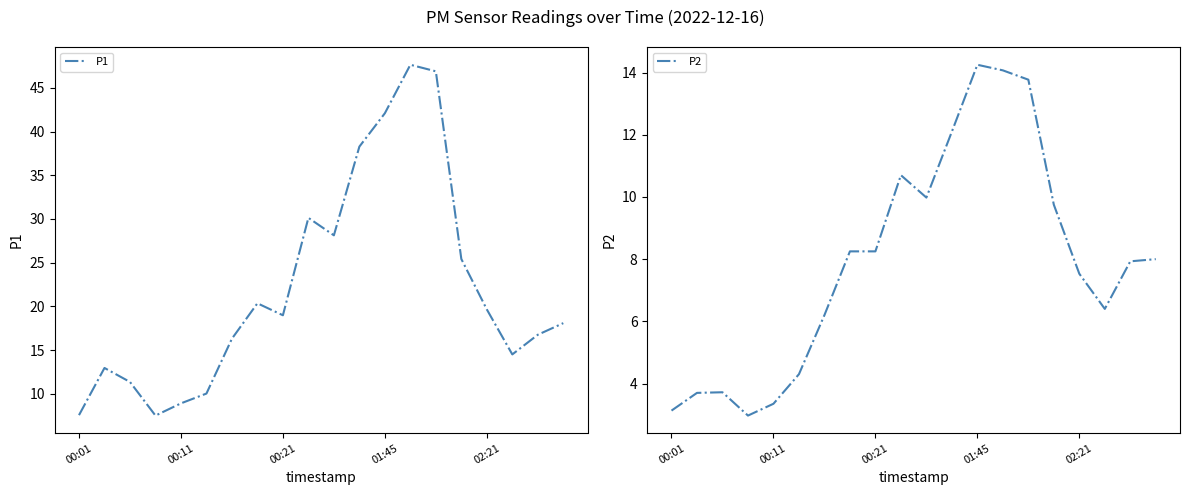

Which series has the largest total across all categories?

P1